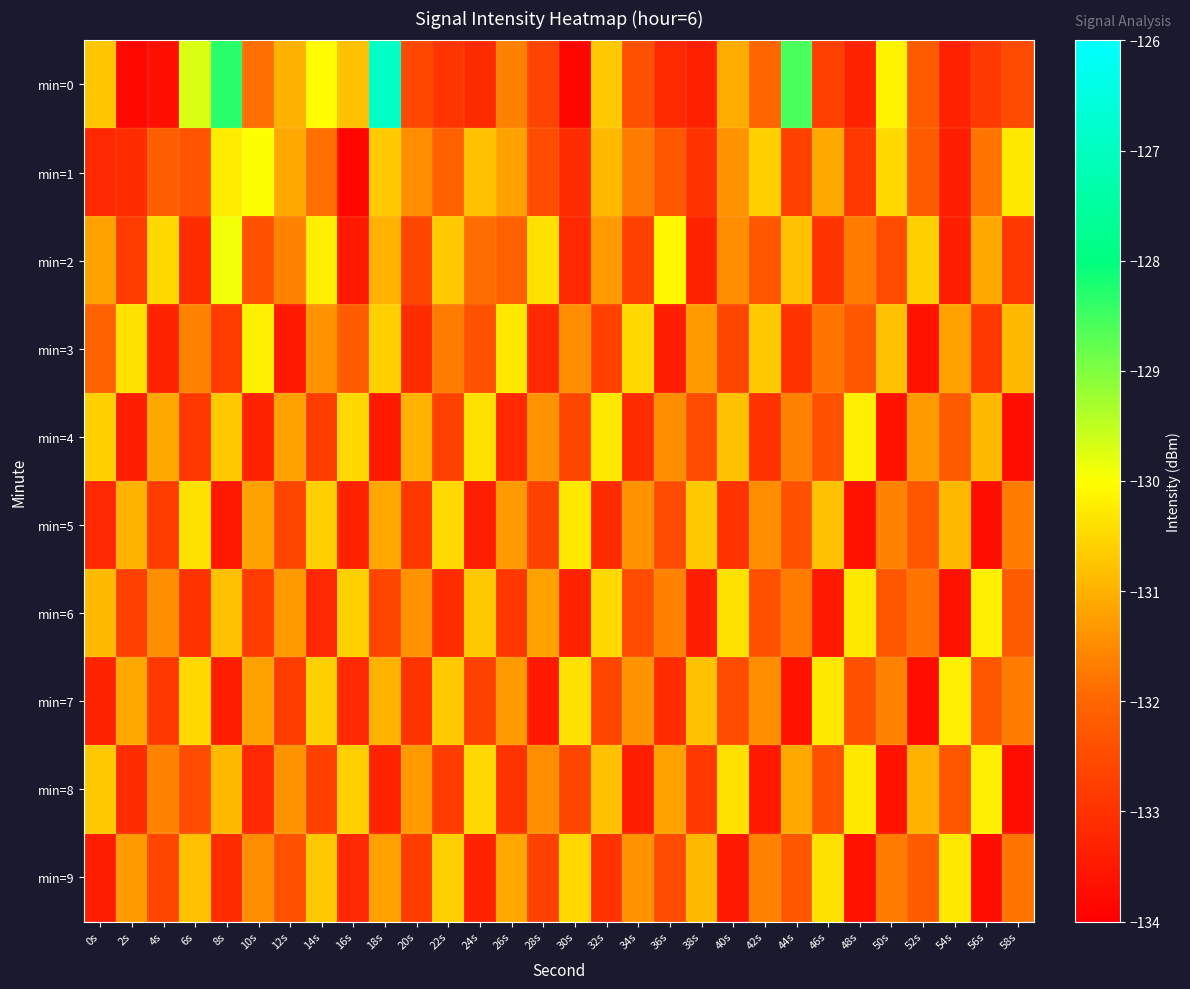

Which series has the widest spread of values?

min=0